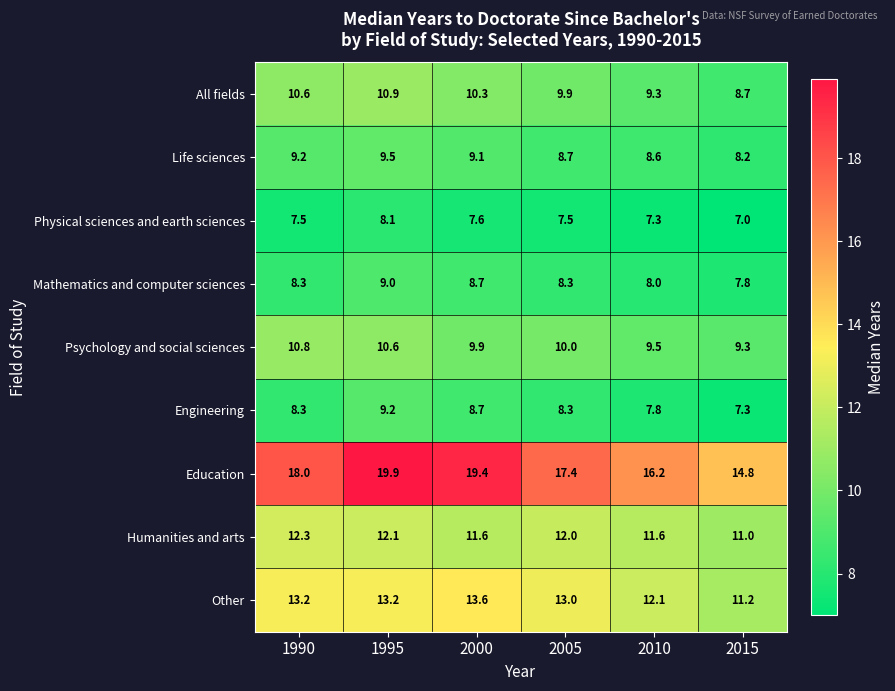

Where is Life sciences nearest to the value 8?

2015